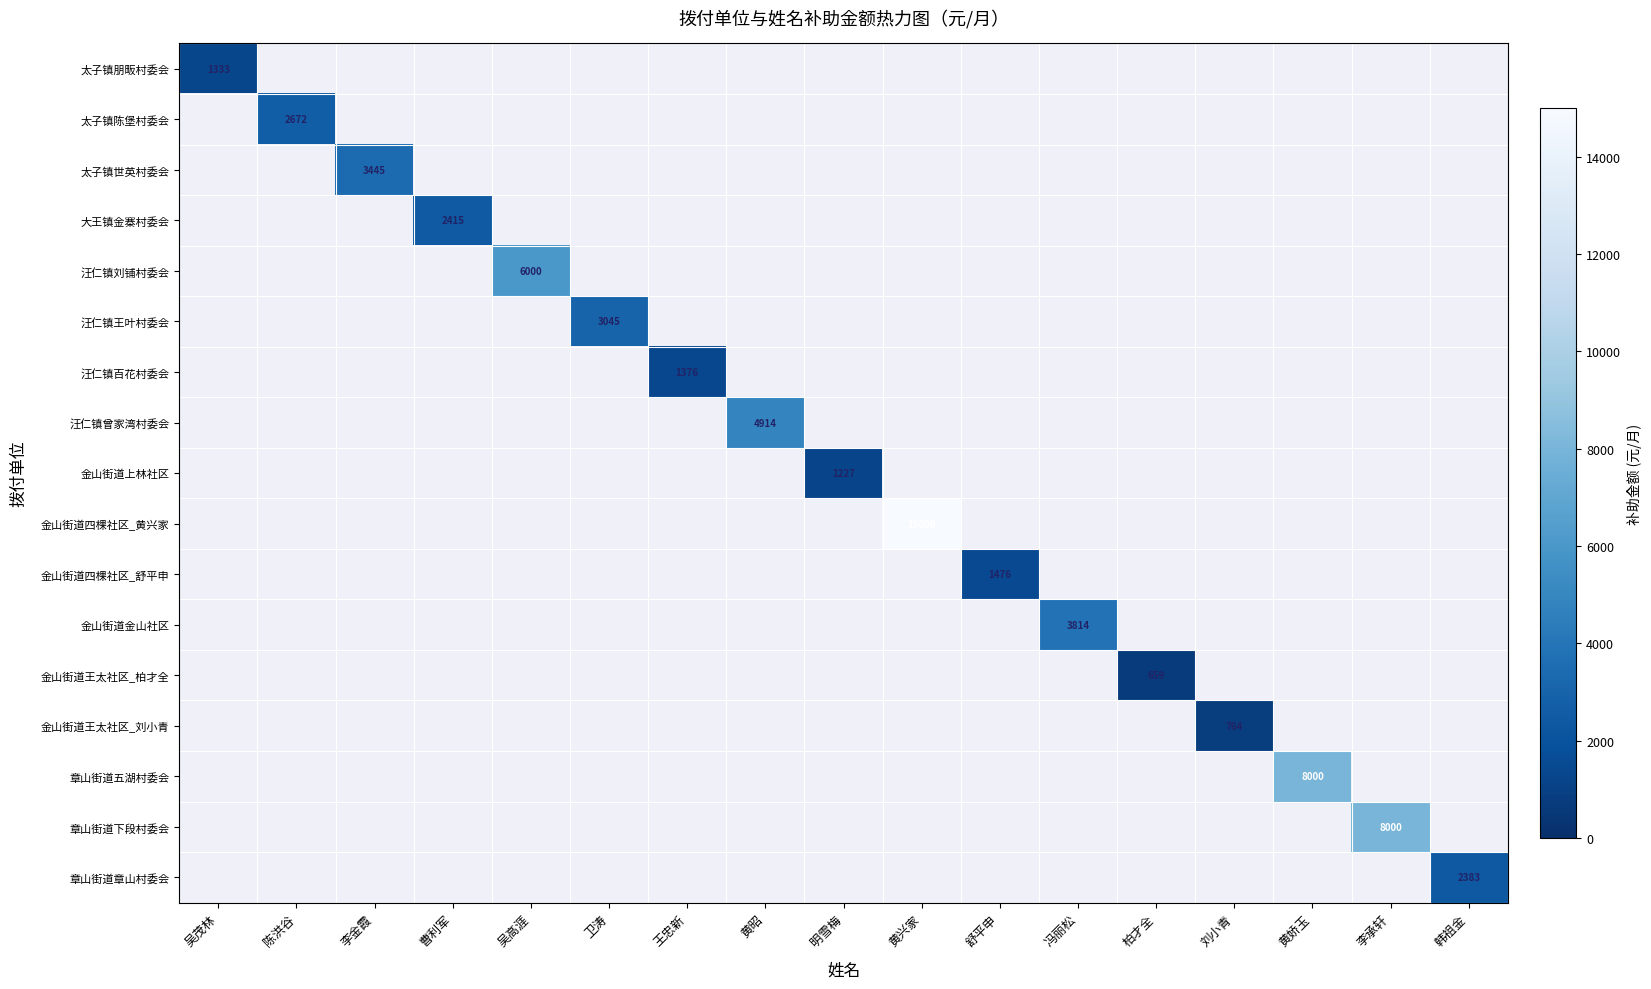

The 汪仁镇刘铺村委会 series shows 6000 at 吴高涯. True or false?

True